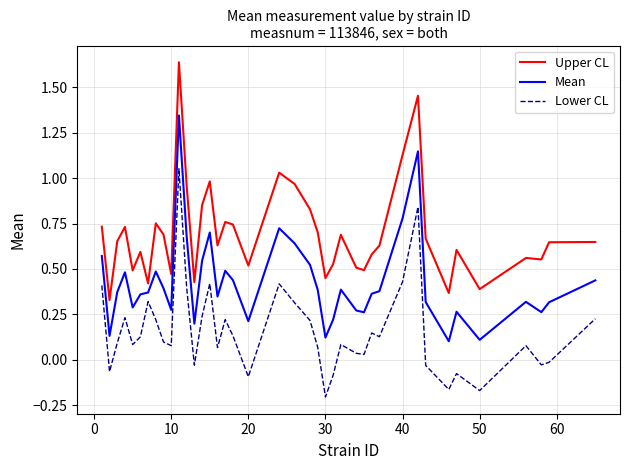

Is this an area chart (filled region under the line)?

No